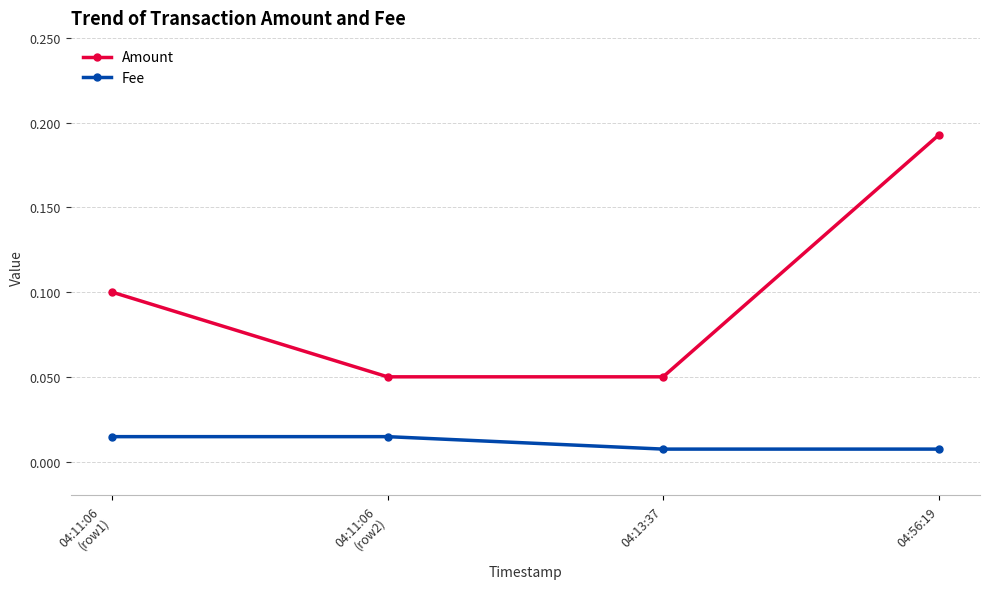

At which category is the sum across all series the highest?

04:56:19